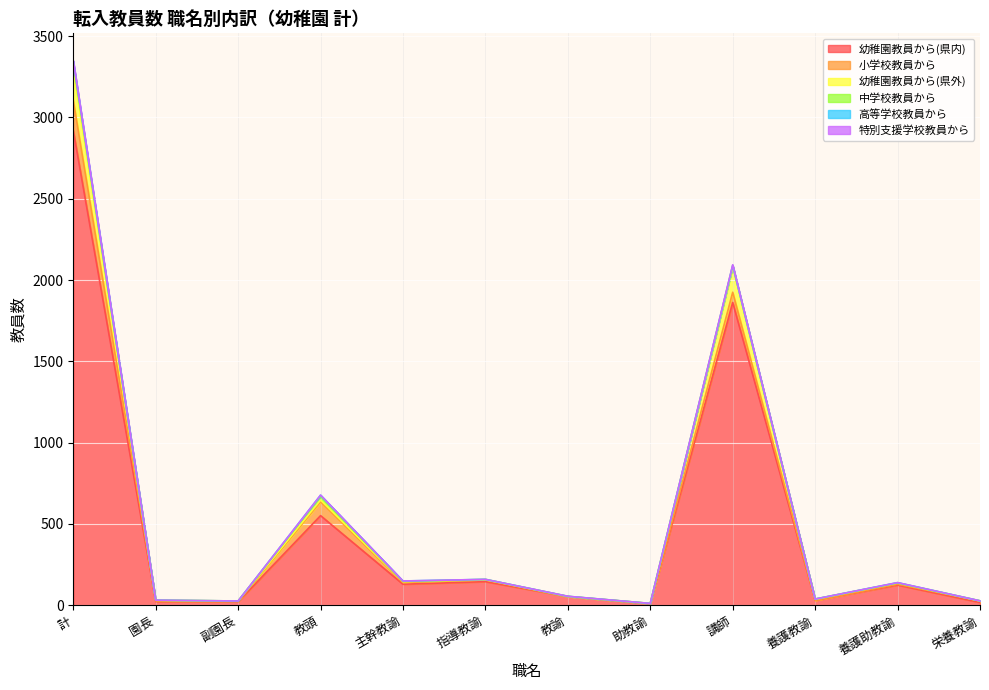

What position from the left is 主幹教諭?

5